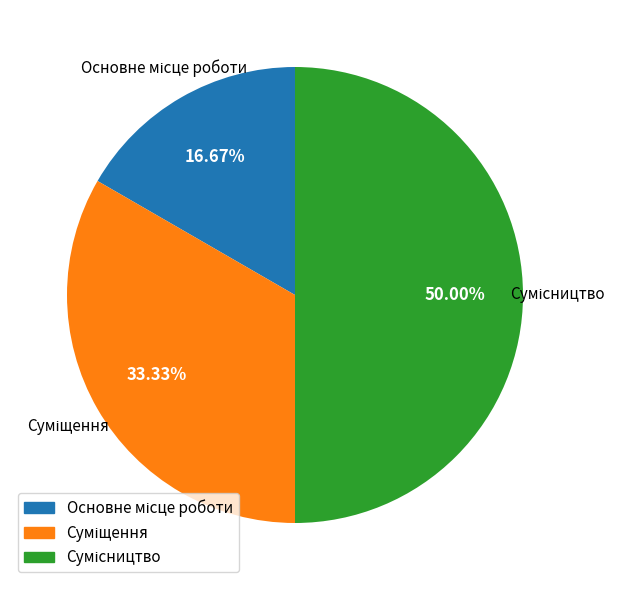

To the nearest percent, what is the average slice percentage?

33%